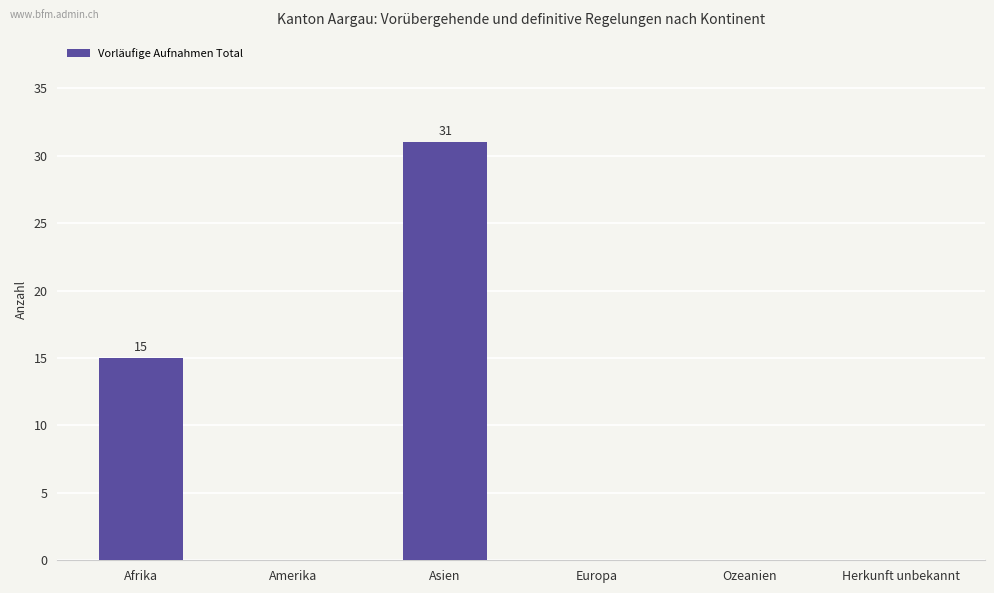

Are the bars grouped side by side (vs. stacked)?

No